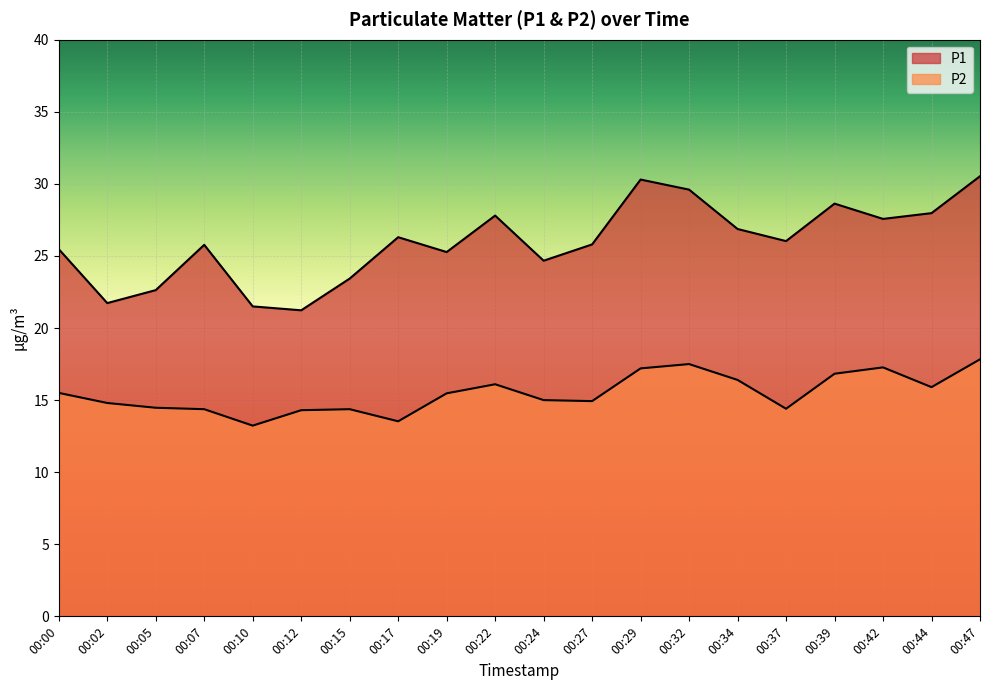

What are all the series names shown in the legend?

P1, P2